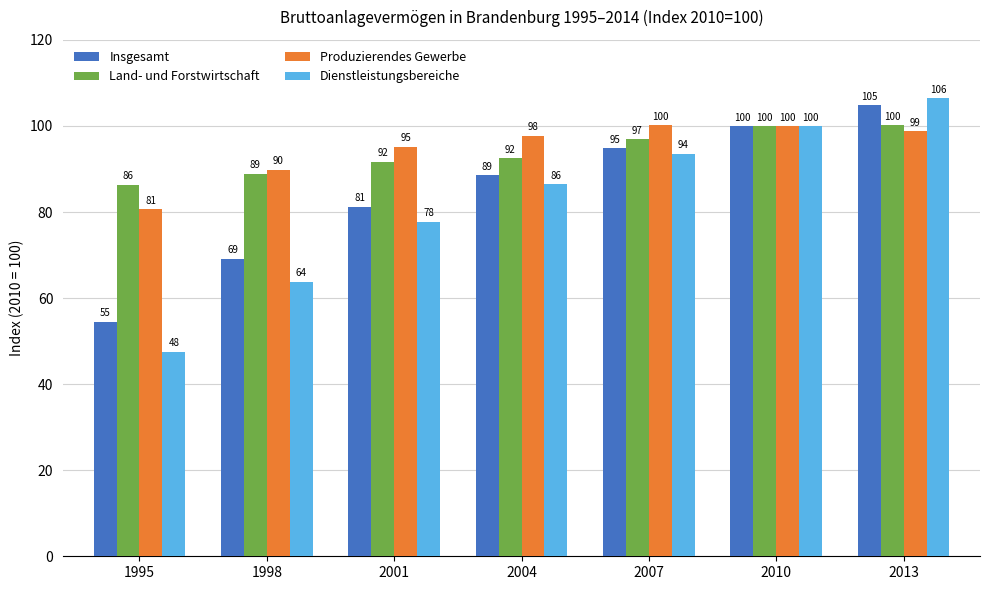

What is the lowest value of the Land- und Forstwirtschaft series?

86.4